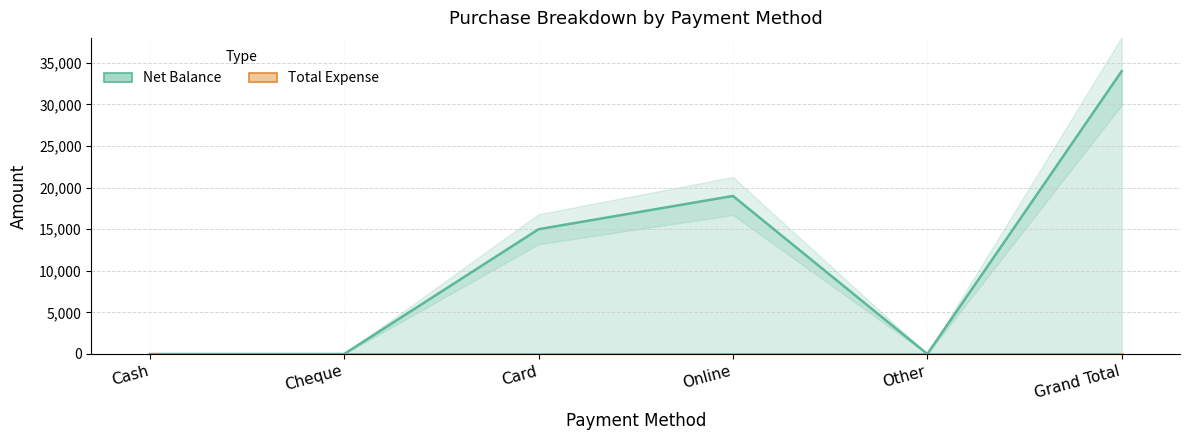

True or false: the data has more than 1 interior local peaks.

False